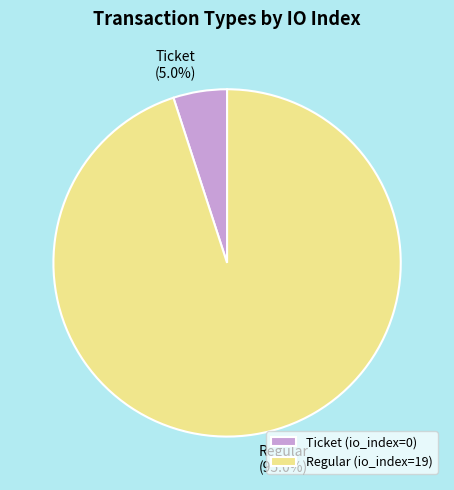

Between Regular (io_index=19) and Ticket (io_index=0), which is larger?

Regular (io_index=19)